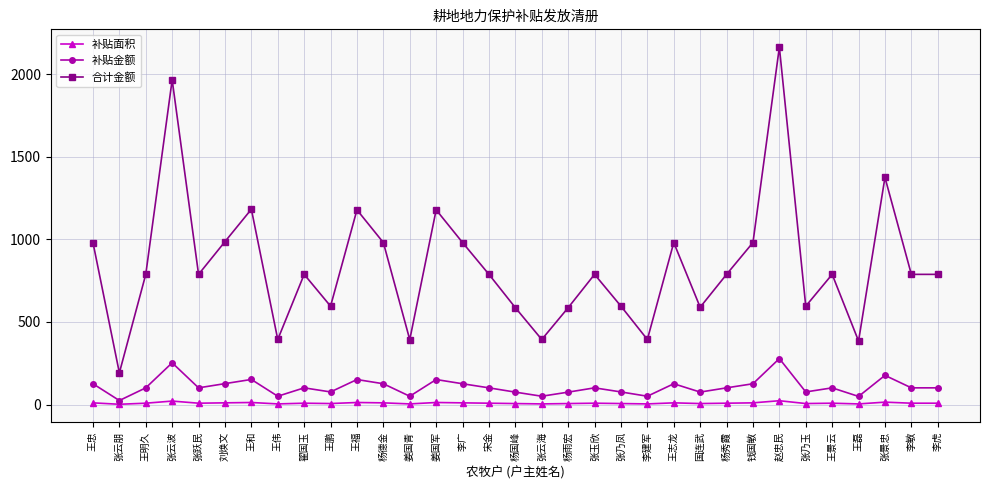

How many interior local peaks does the 合计金额 series have?

10